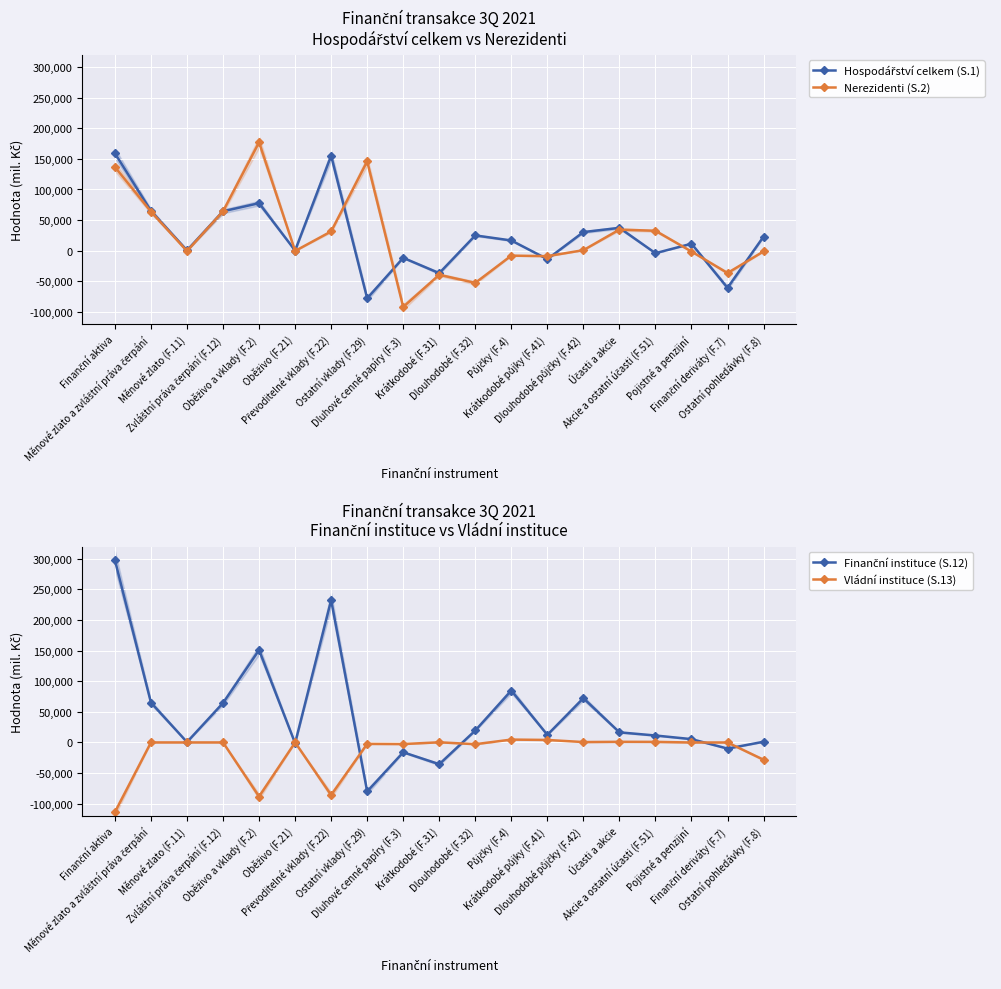

Between Oběživo a vklady (F.2) and Půjčky (F.4), which series saw the biggest shift?

Nerezidenti (S.2)